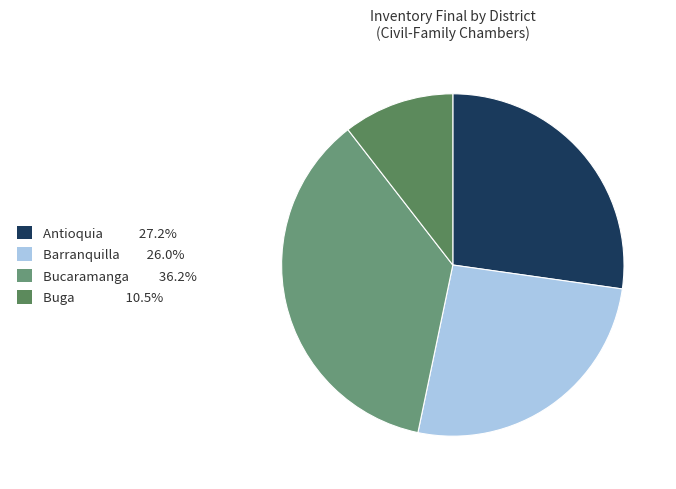

Which slice is the largest?

Bucaramanga